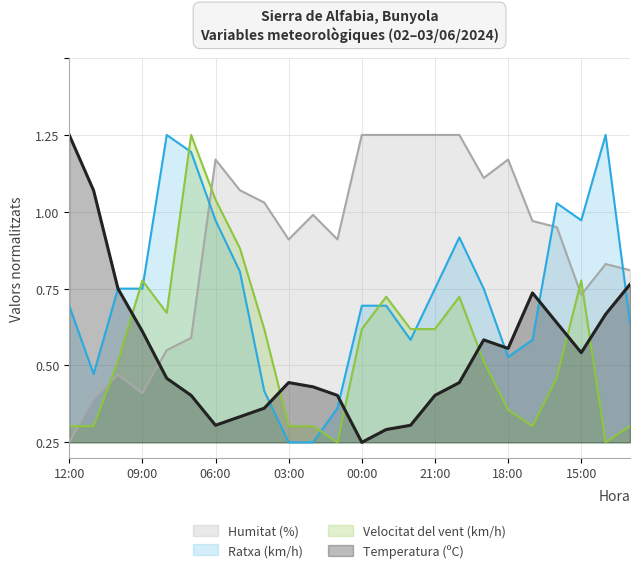

List the series in order of their peak value, highest first.

Temperatura (ºC), Humitat (%), Velocitat del vent (km/h), Ratxa (km/h)